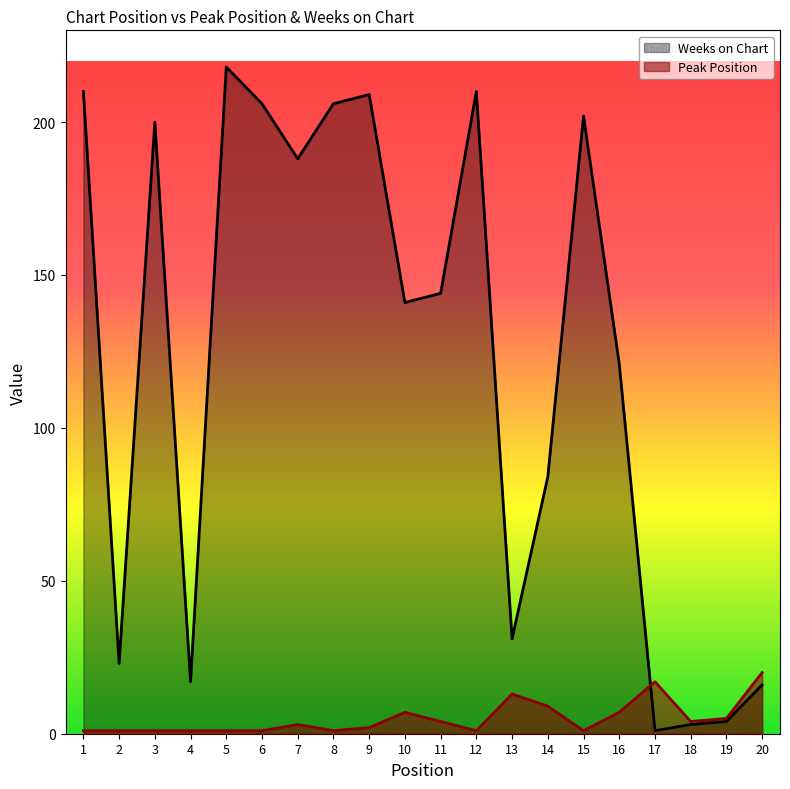

Where does the Weeks on Chart series first go above 144?

1